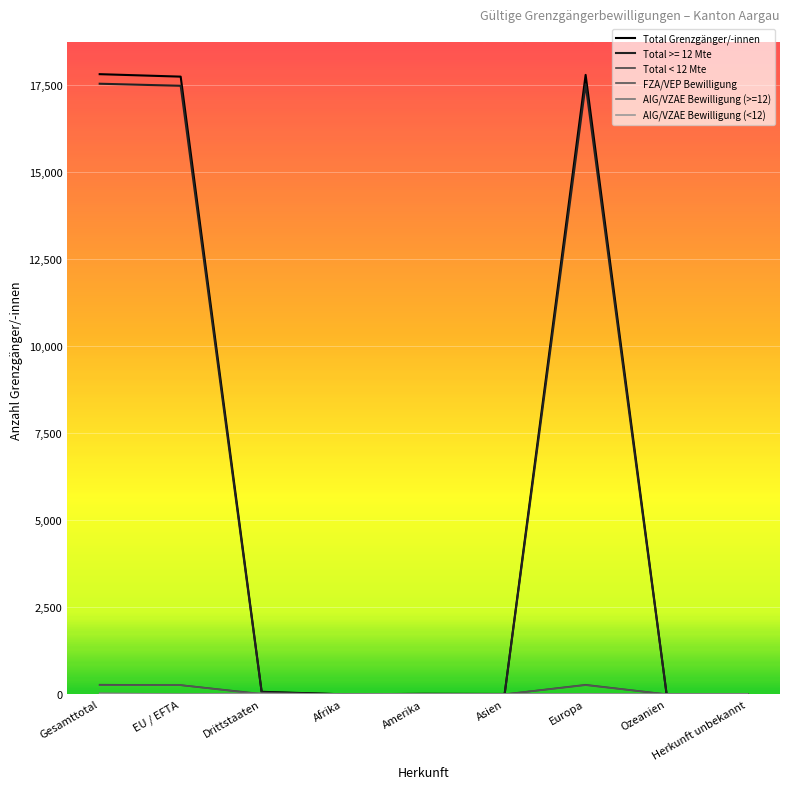

How many distinct data groups are displayed?

6